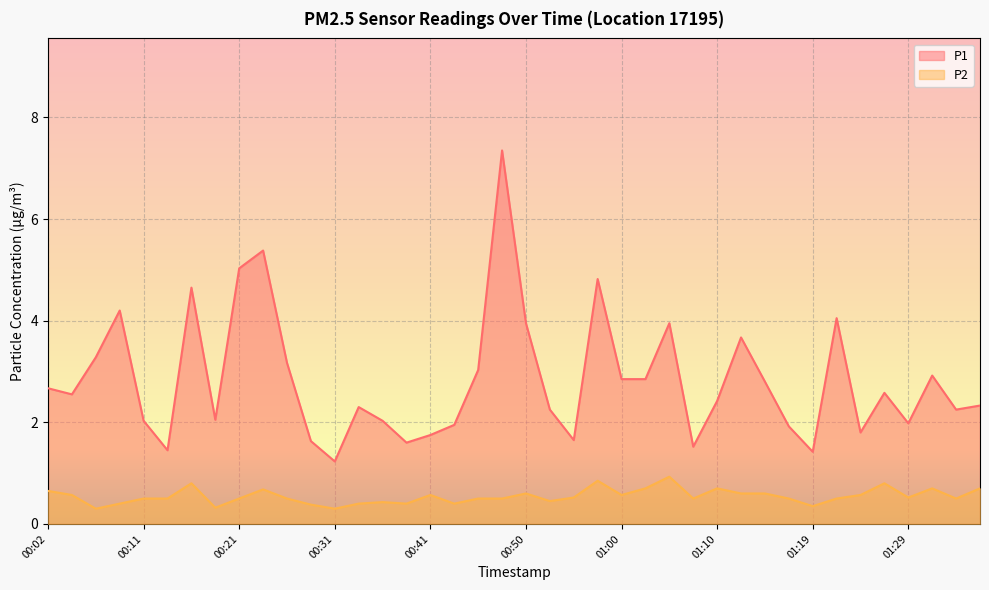

True or false: P2 and P1 cross at least once.

False